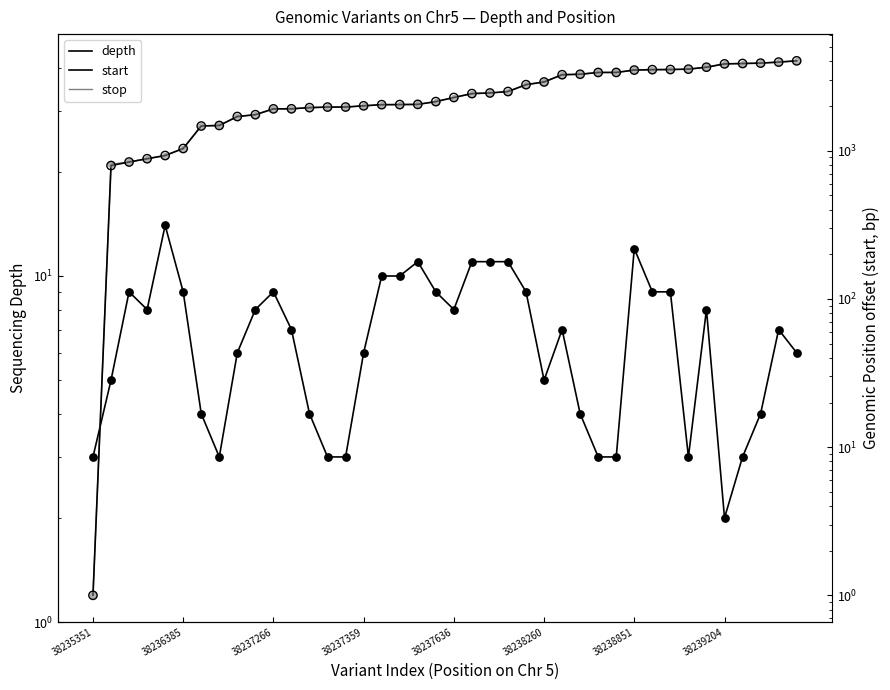

Which series has the largest total across all categories?

stop